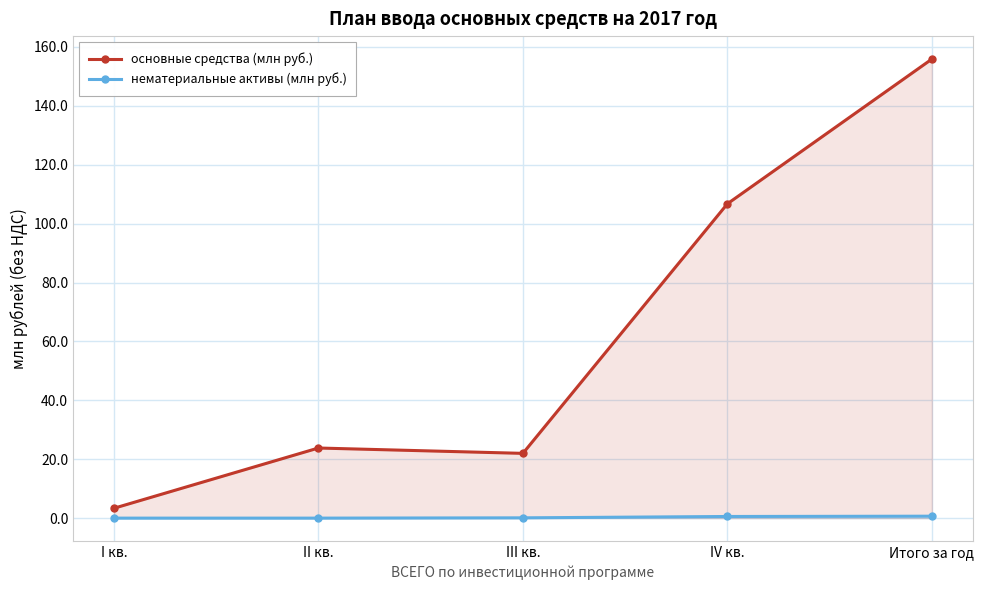

Reading left to right, extract all data points from this chart.

основные средства (млн руб.): 3.3	23.8	22.0	106.7	155.9
нематериальные активы (млн руб.): 0.0	0.0	0.1	0.6	0.7